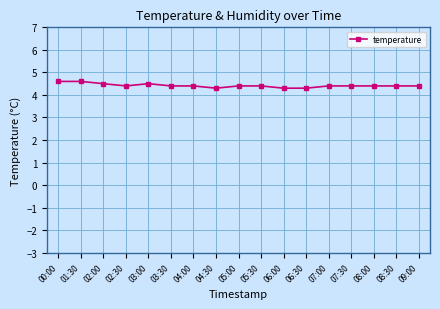

What is the greatest value displayed?

4.6